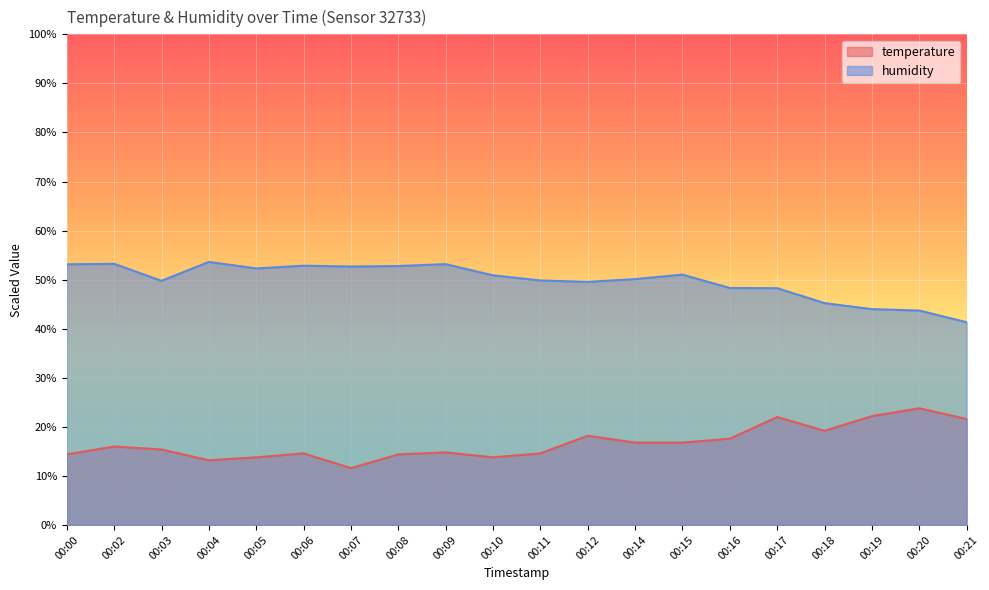

How many data points in humidity are less than 50?

9